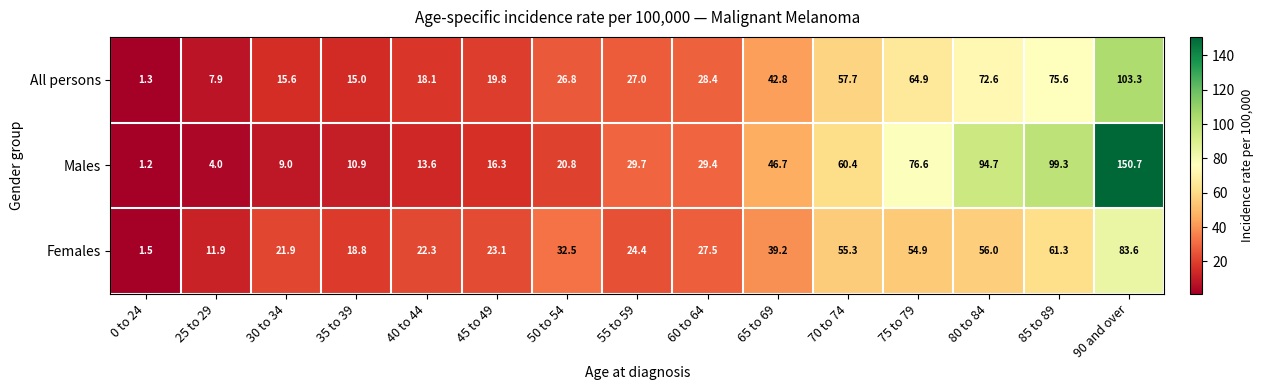

What is the spread (max minus min) of values at 40 to 44?

8.7